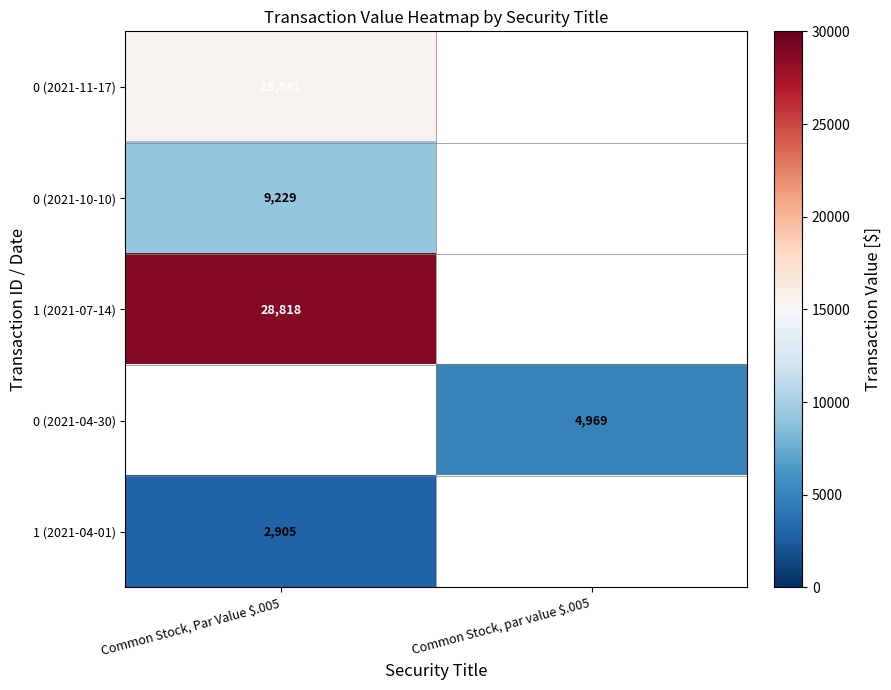

The value of 0 (2021-10-10) at Common Stock, Par Value $.005 is 16102. True or false?

False